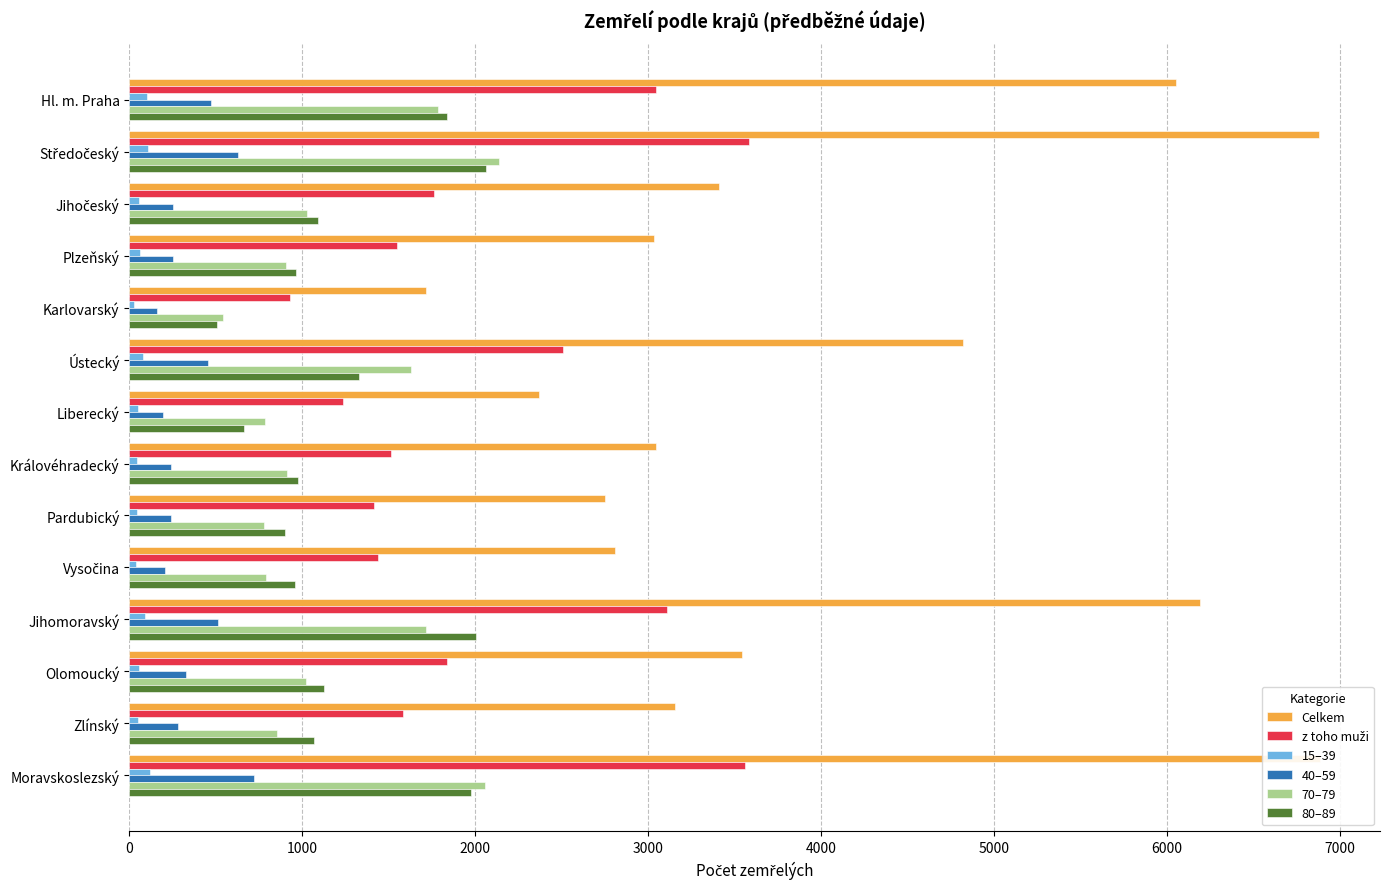

True or false: z toho muži has a value of 442 at Pardubický.

False